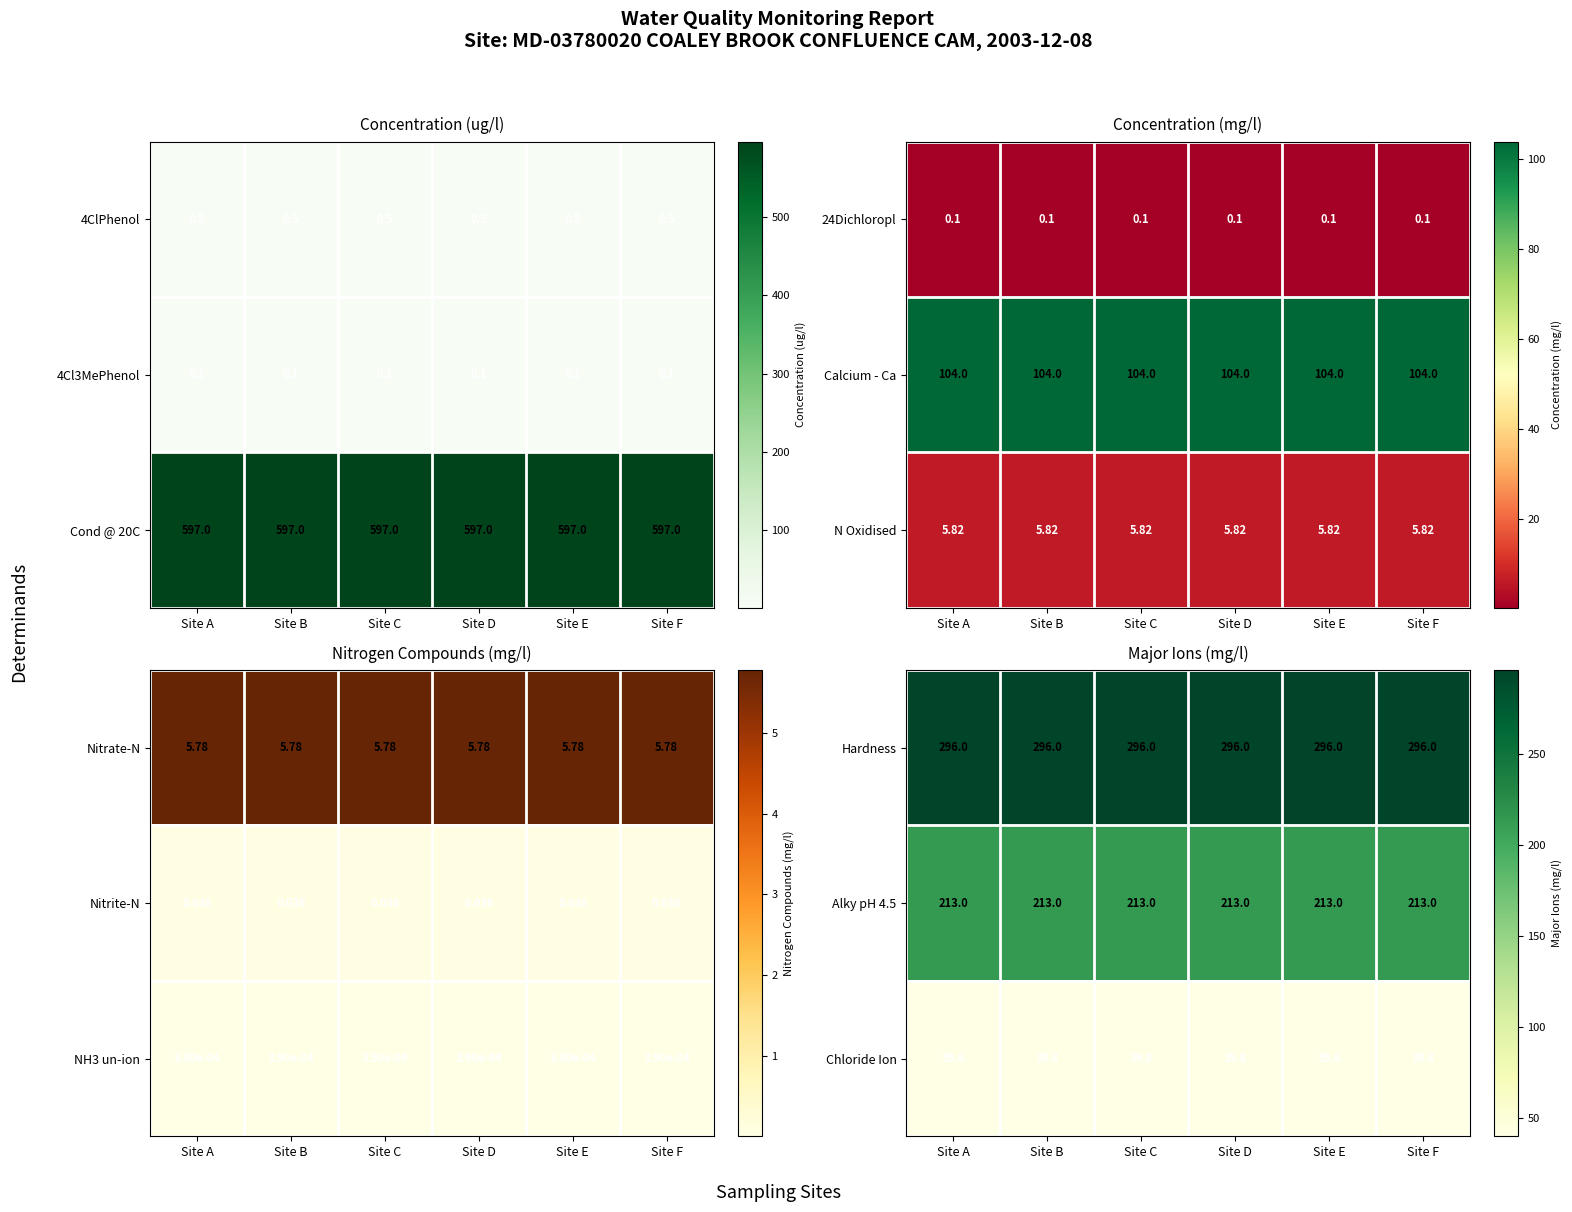

What value does the Chloride Ion series have at Site A?

39.8